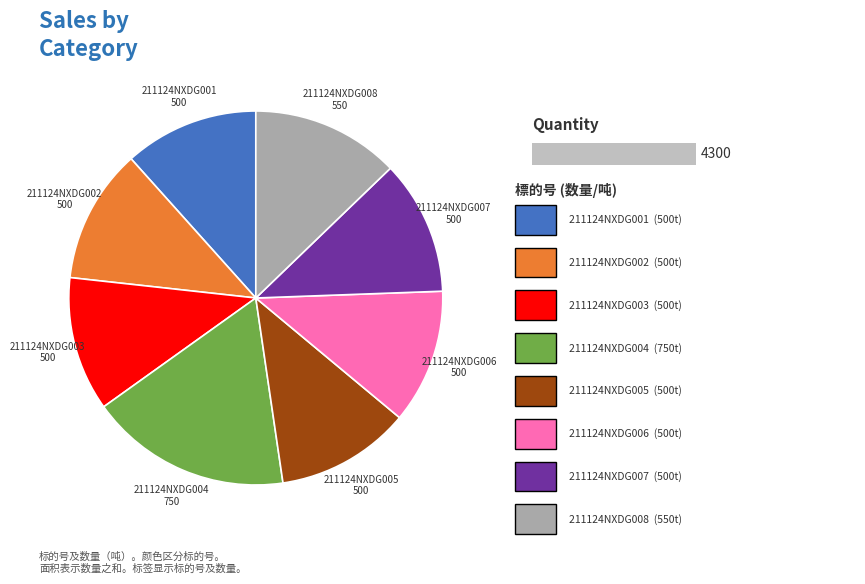

Rank the categories by value from lowest to highest.

211124NXDG001, 211124NXDG002, 211124NXDG003, 211124NXDG005, 211124NXDG006, 211124NXDG007, 211124NXDG008, 211124NXDG004